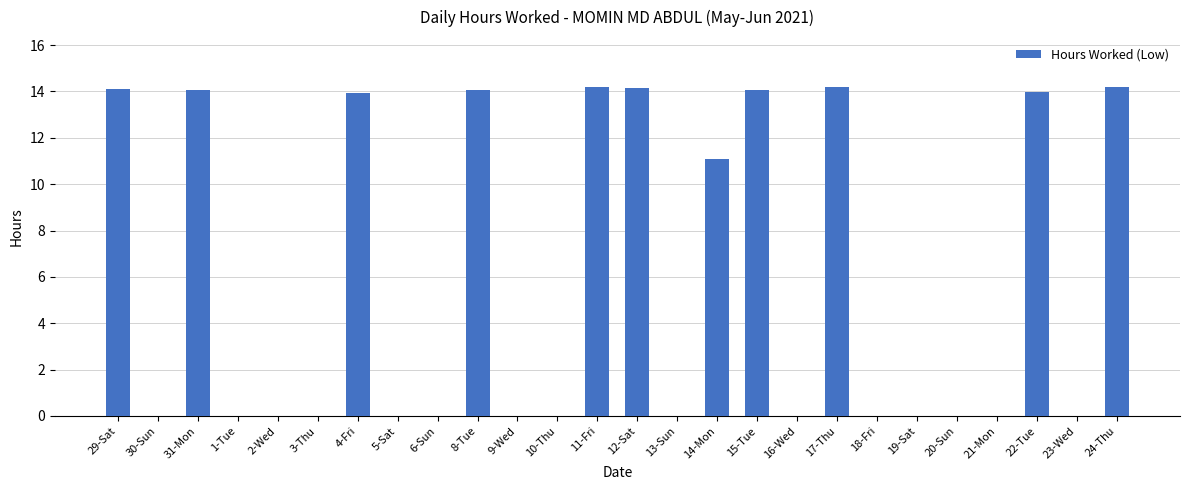

Between 4-Fri and 13-Sun, which is larger?

4-Fri